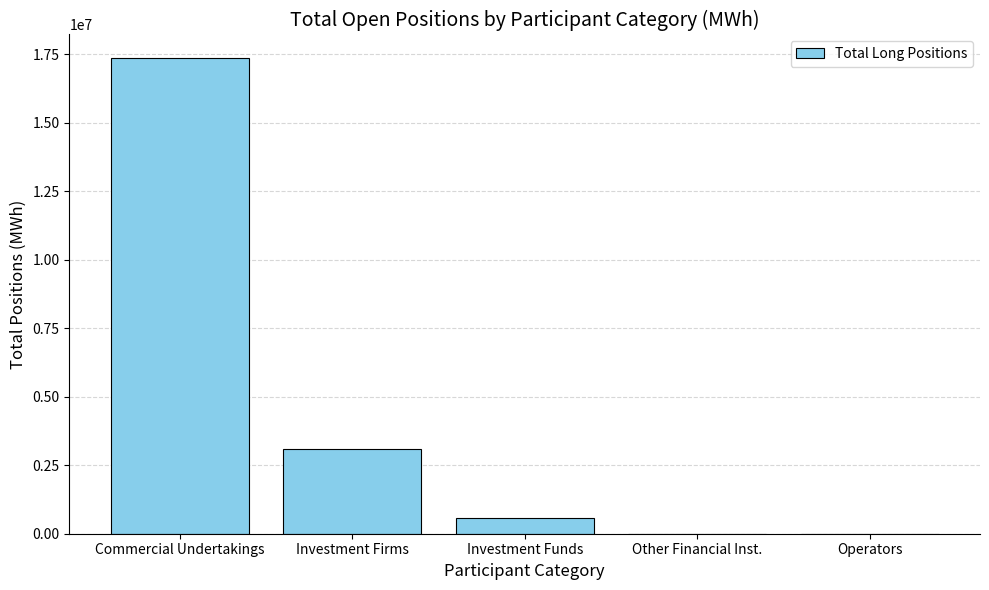

What is the sum of the values at Other Financial Inst. and Investment Funds?

572667